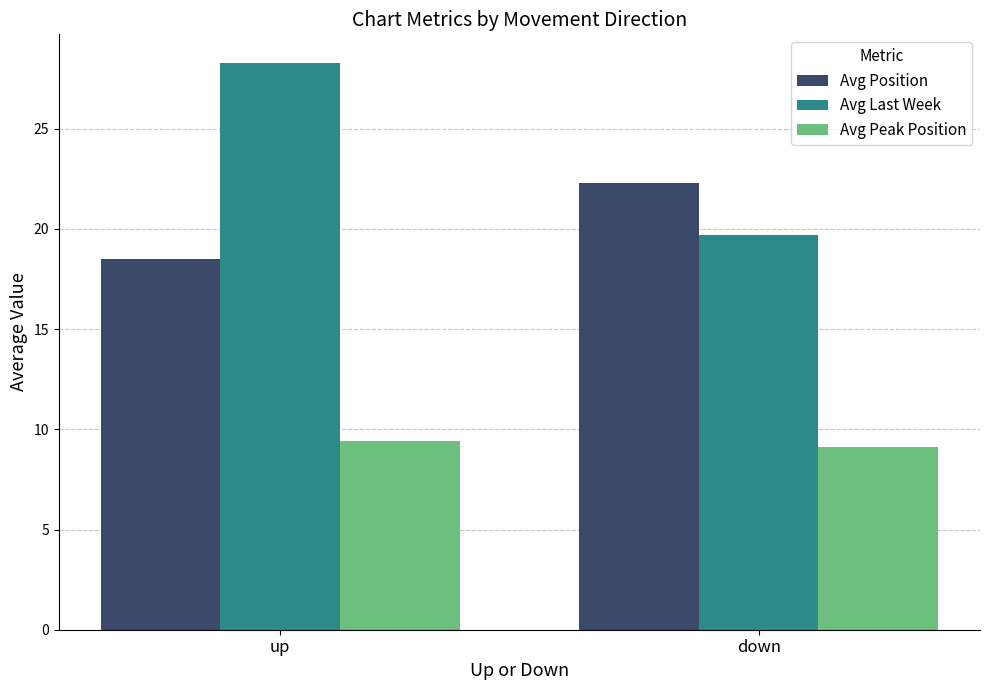

Which series changed the most between up and down?

Avg Last Week